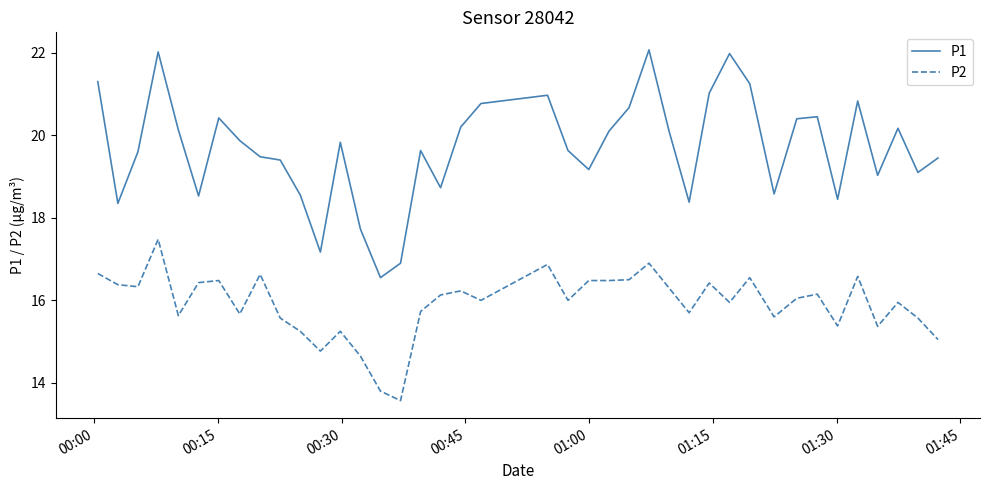

List the series in order of their peak value, highest first.

P1, P2